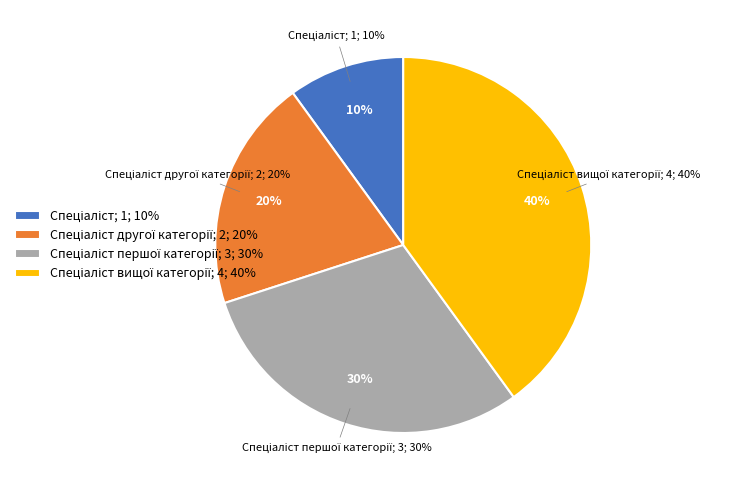

What is the total percentage of Спеціаліст другої категорії and Спеціаліст вищої категорії?

60.0%